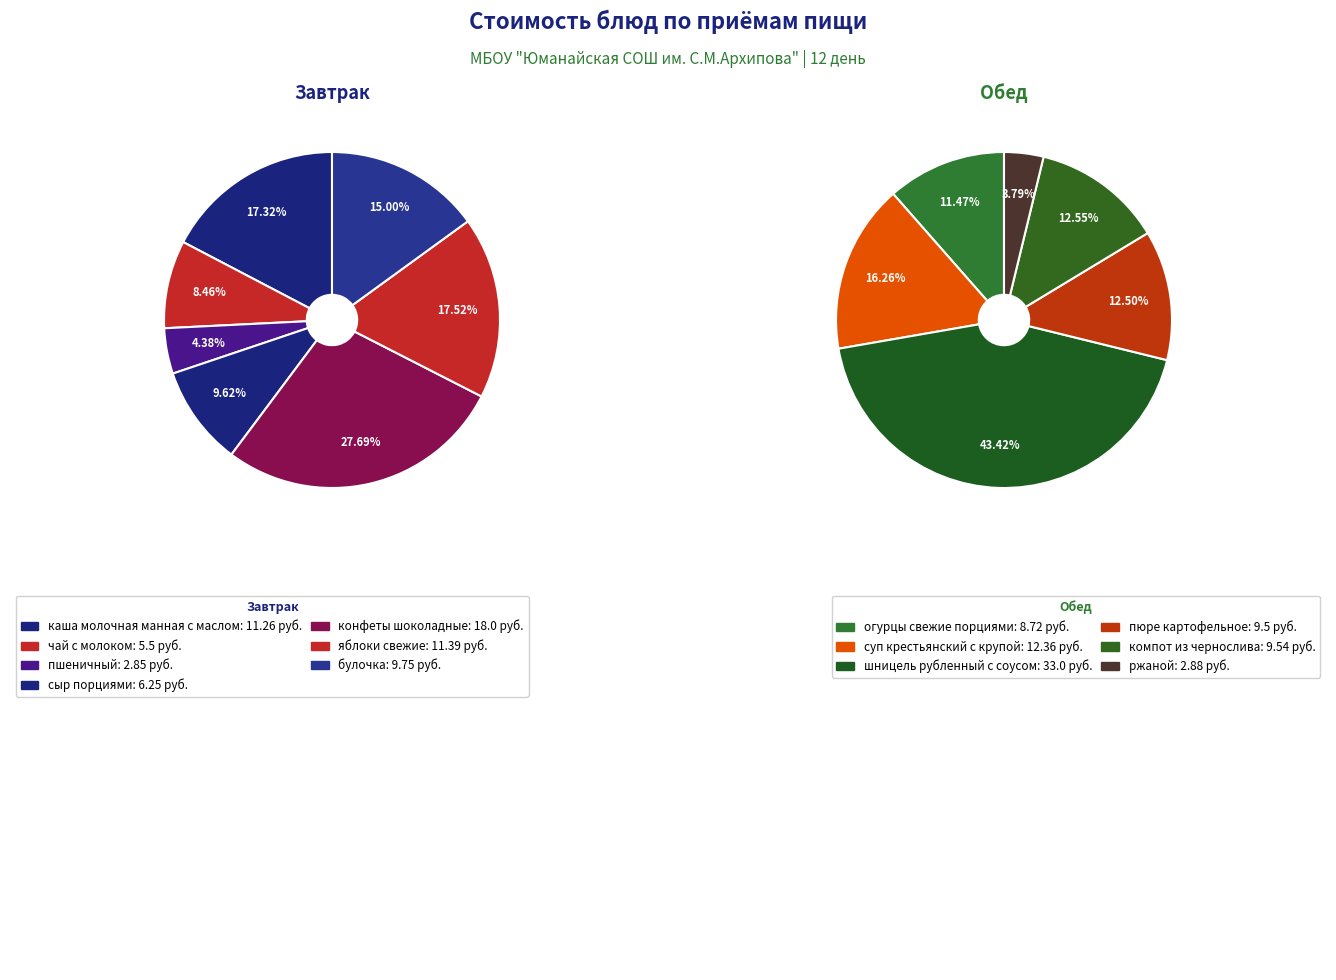

Is суп крестьянский с крупой the majority of the pie?

No